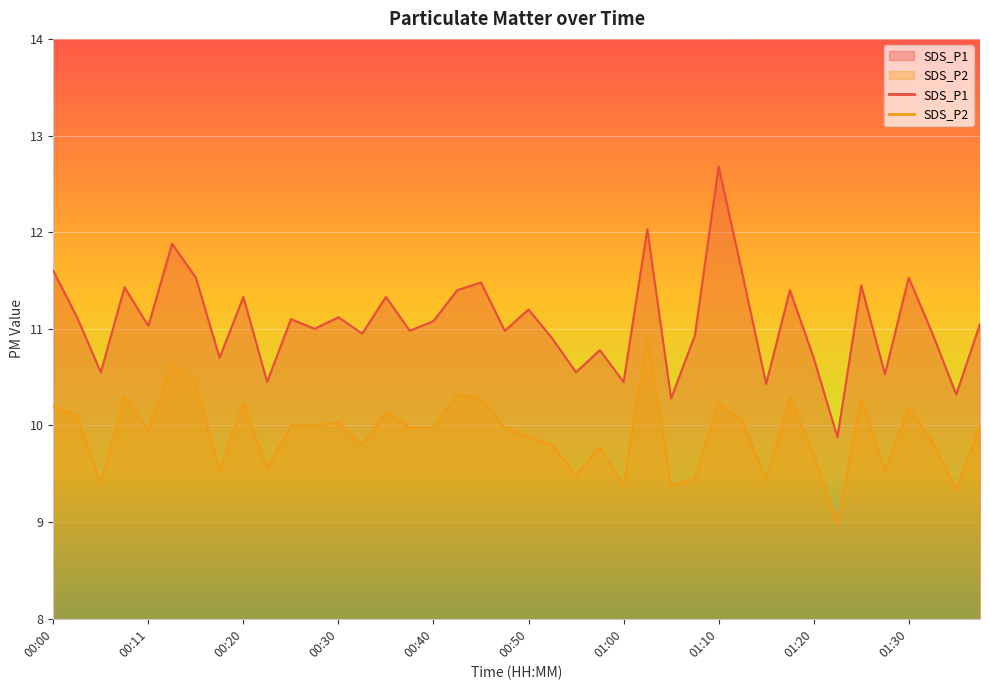

Between 01:23 and 01:38, which series saw the biggest shift?

SDS_P1